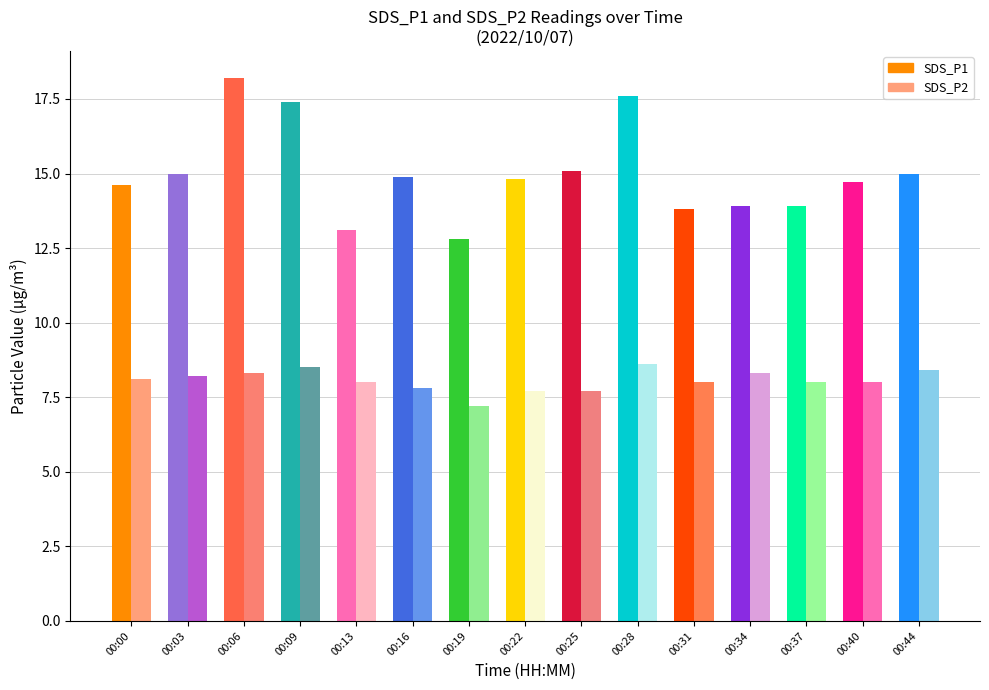

What is the highest value of the SDS_P1 series?

14.6